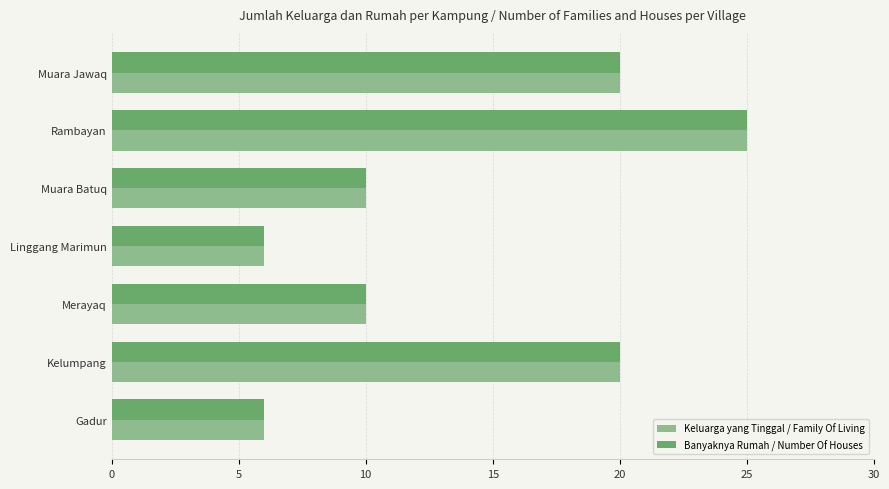

What is the total value across all series at Rambayan?

50